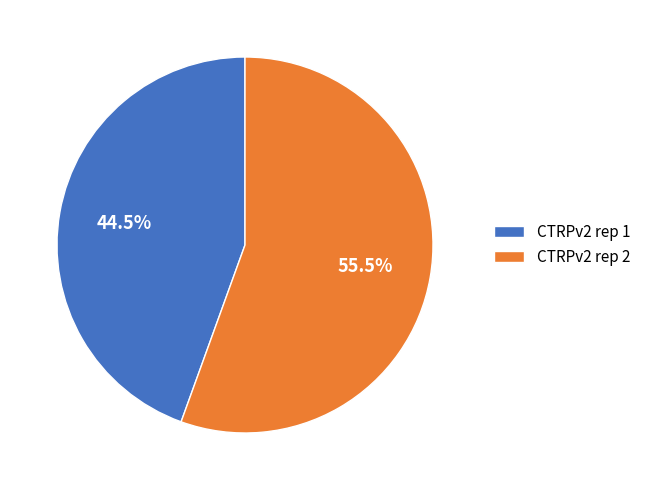

Combined, what portion of the pie is CTRPv2 rep 1 and CTRPv2 rep 2?

100.0%